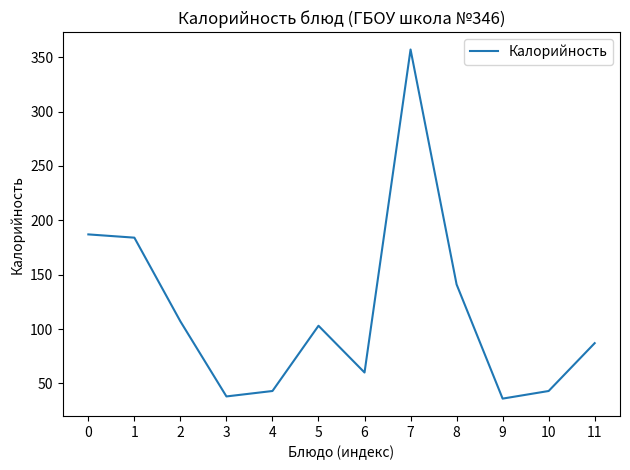

What is the sum of the values at 5 and 0?

290